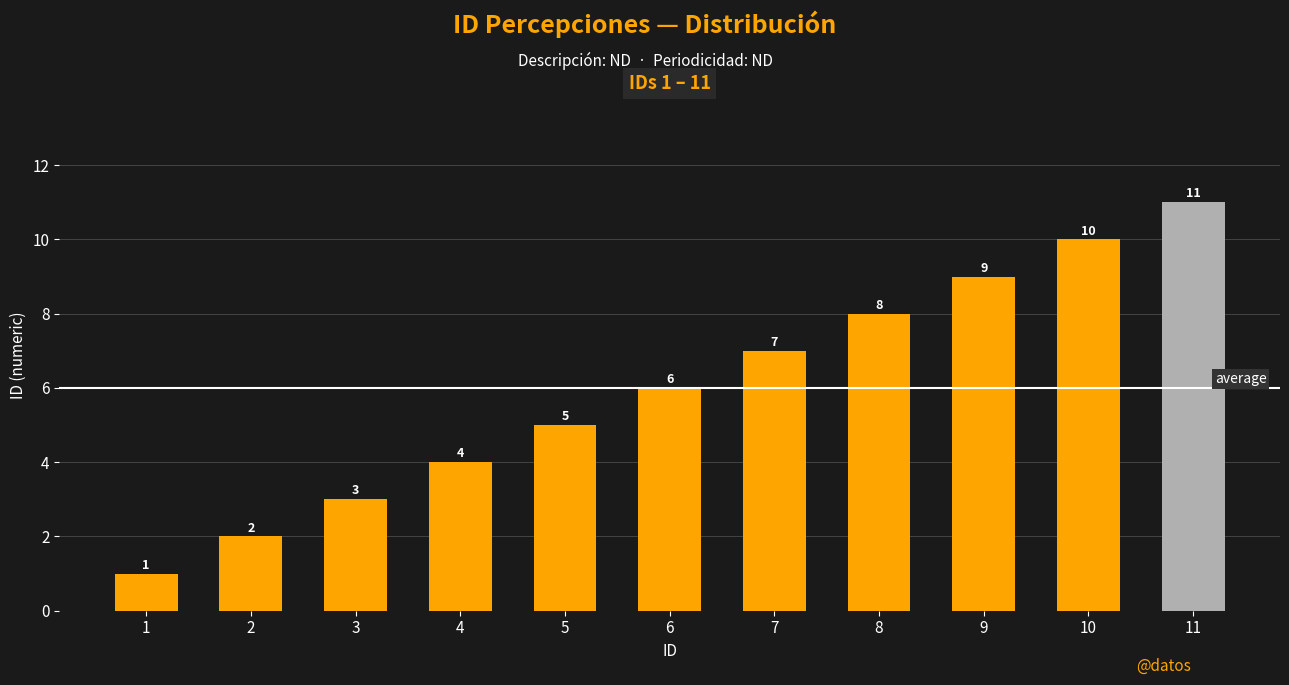

Rank the categories by value from highest to lowest.

11, 10, 9, 8, 7, 6, 5, 4, 3, 2, 1